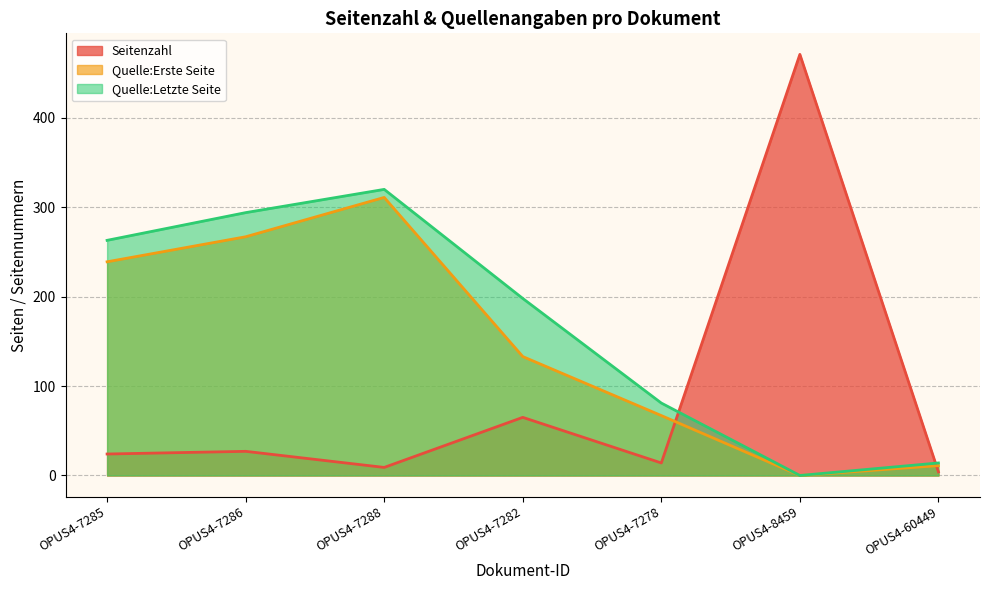

List the labels in order of Seitenzahl value, largest first.

OPUS4-8459, OPUS4-7282, OPUS4-7286, OPUS4-7285, OPUS4-7278, OPUS4-7288, OPUS4-60449